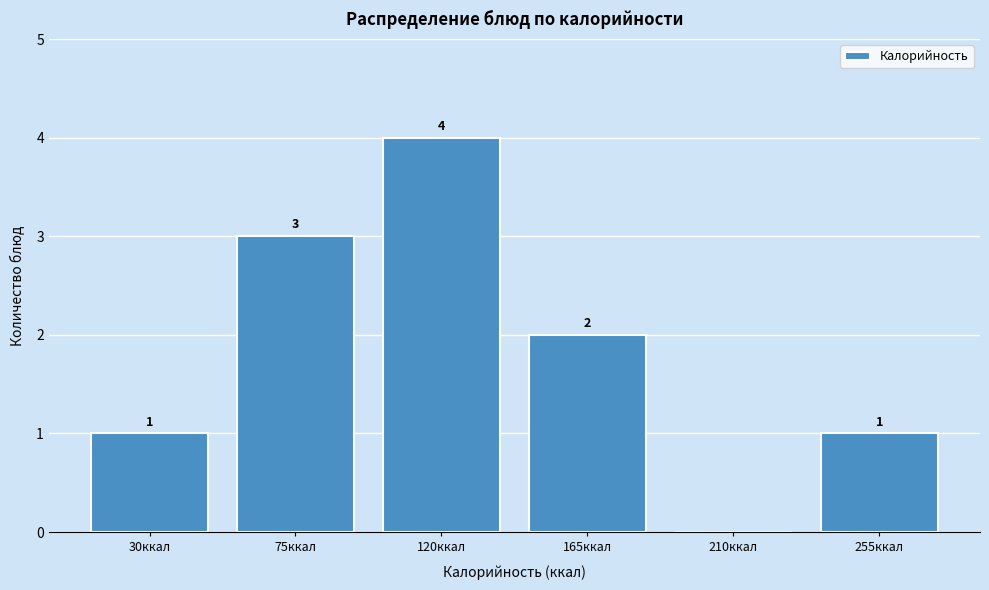

Reading right to left, extract all data points from this chart.

255ккал=1	210ккал=0	165ккал=2	120ккал=4	75ккал=3	30ккал=1